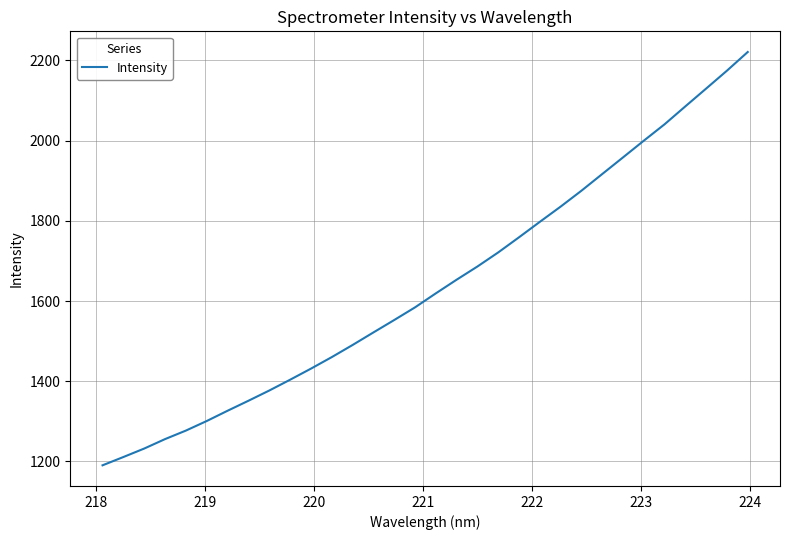

Does the chart have visible grid lines?

Yes